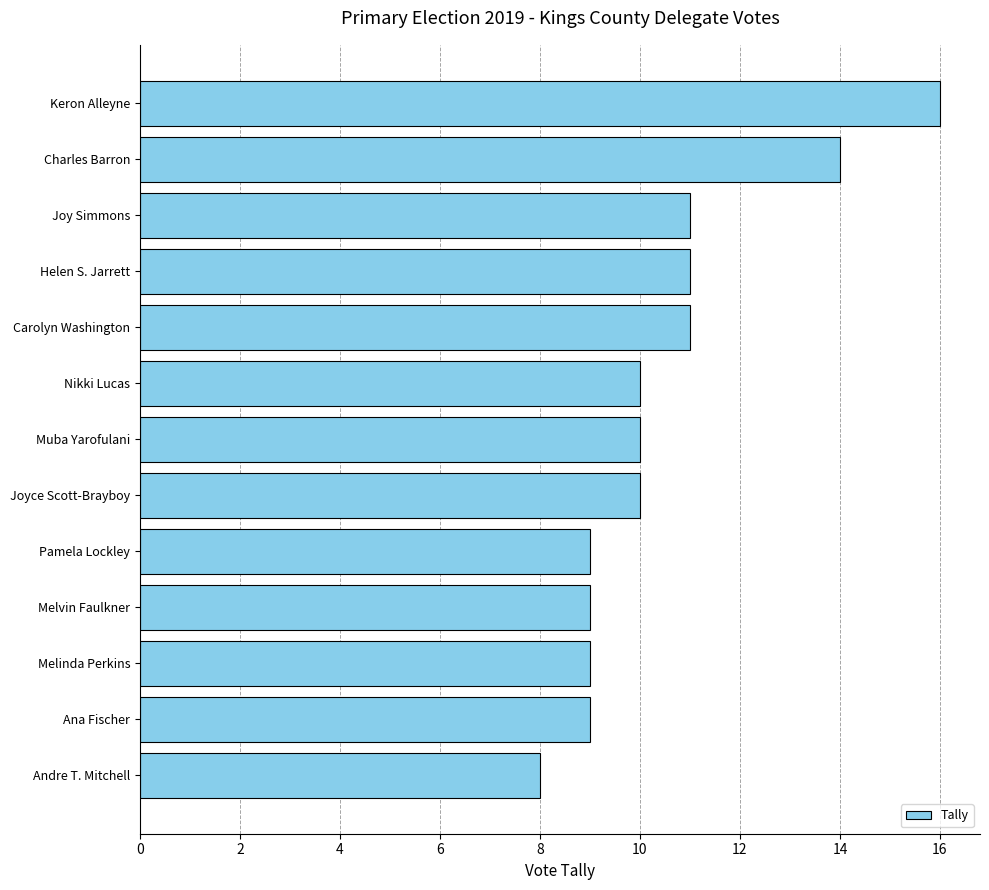

Between Keron Alleyne and Andre T. Mitchell, which is larger?

Keron Alleyne